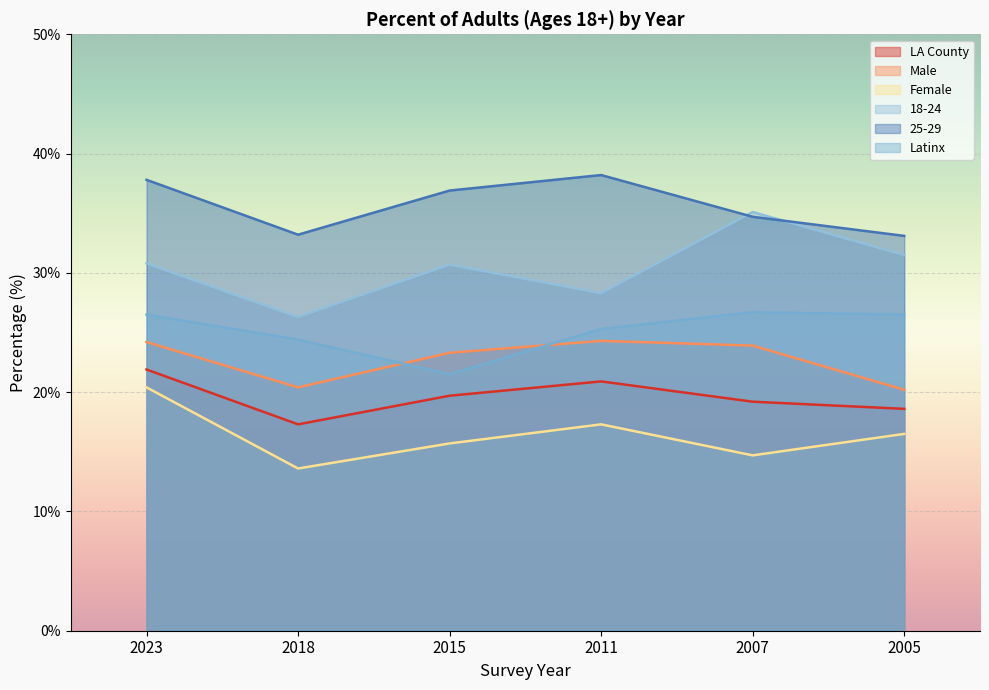

What is the value of the Male point at the 6th from the left?

20.2